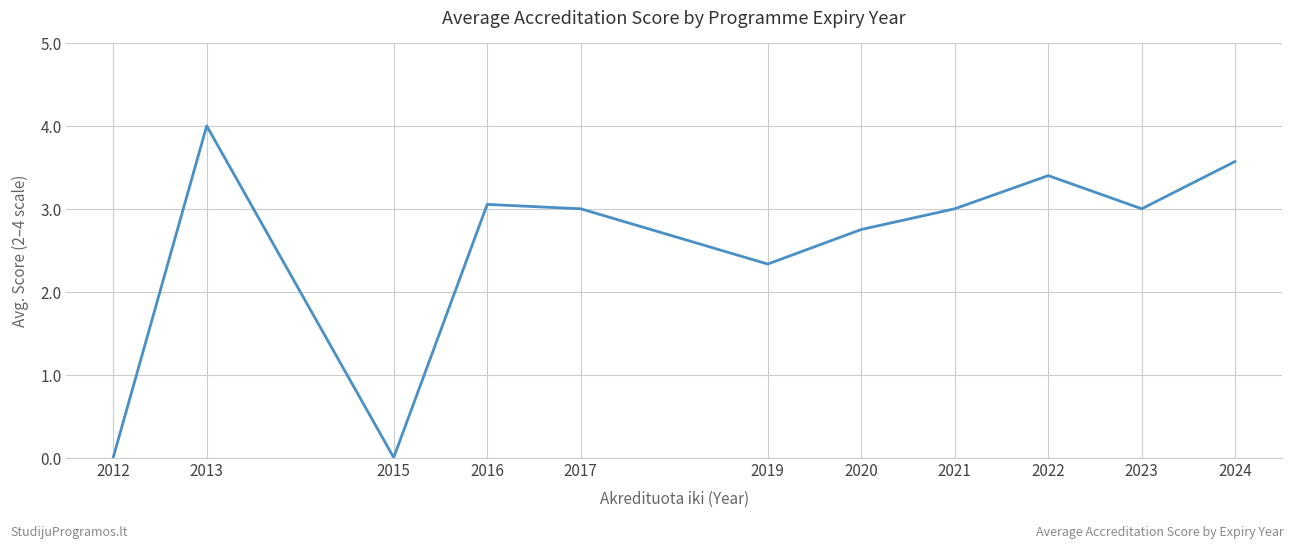

How many categories are shown in the chart?

11